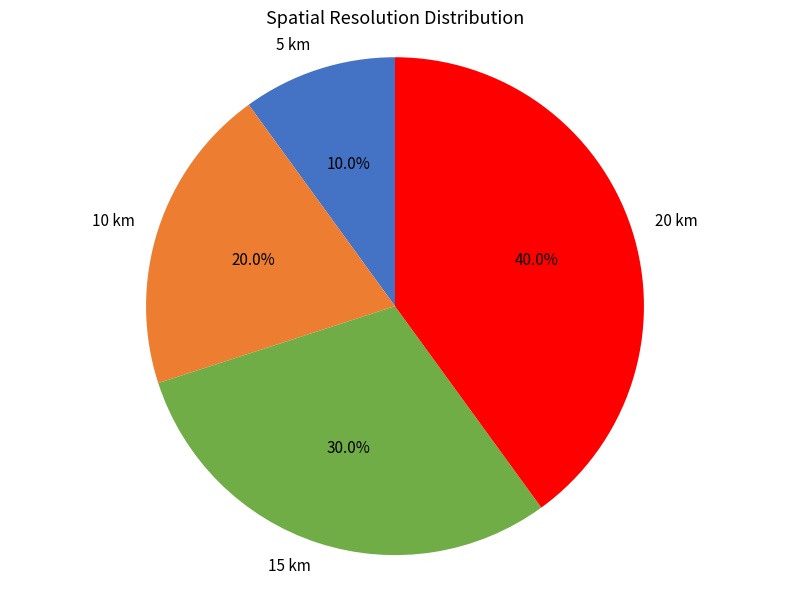

Does 15 km account for over 50% of the chart?

No